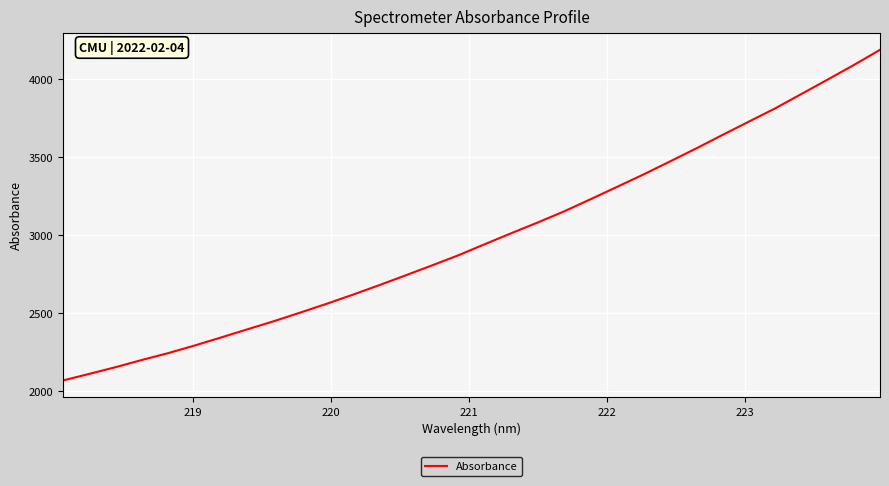

Is this an area chart (filled region under the line)?

No